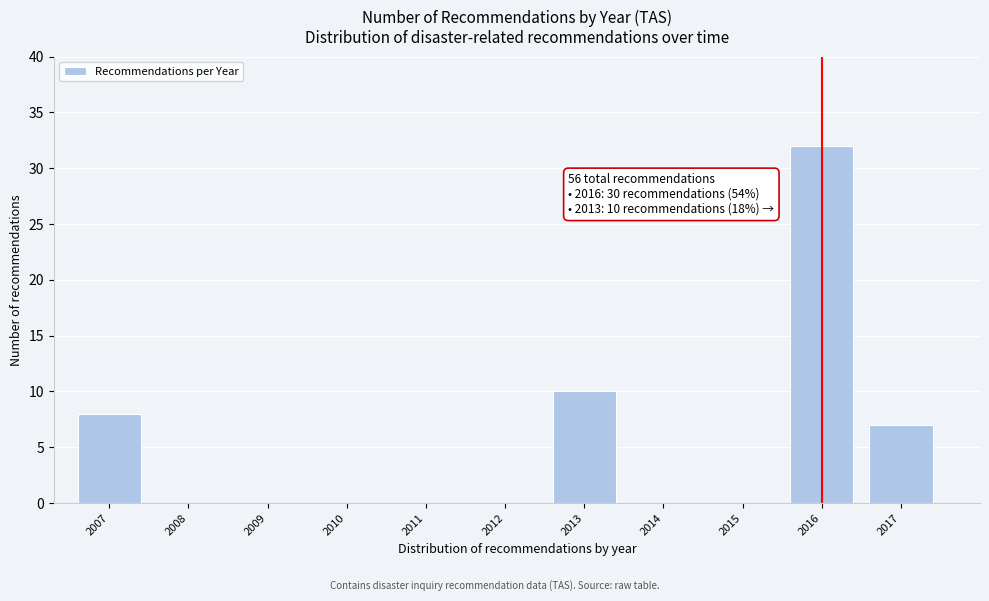

Over which range of the x-axis is the bar tallest?

2015.5 to 2016.5